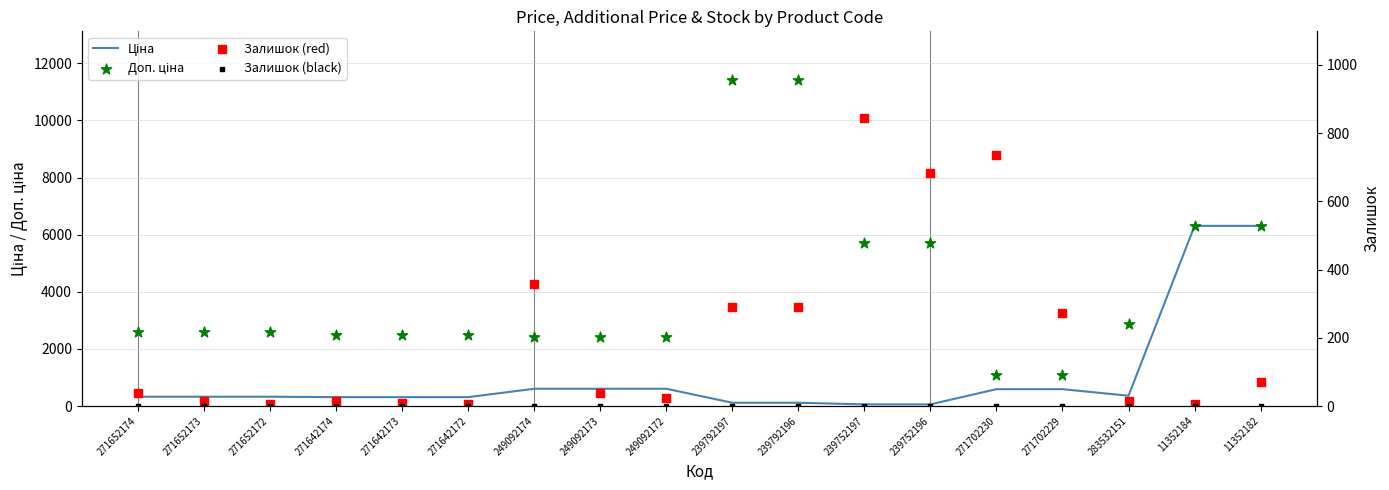

Which series has the largest total across all categories?

Доп. ціна